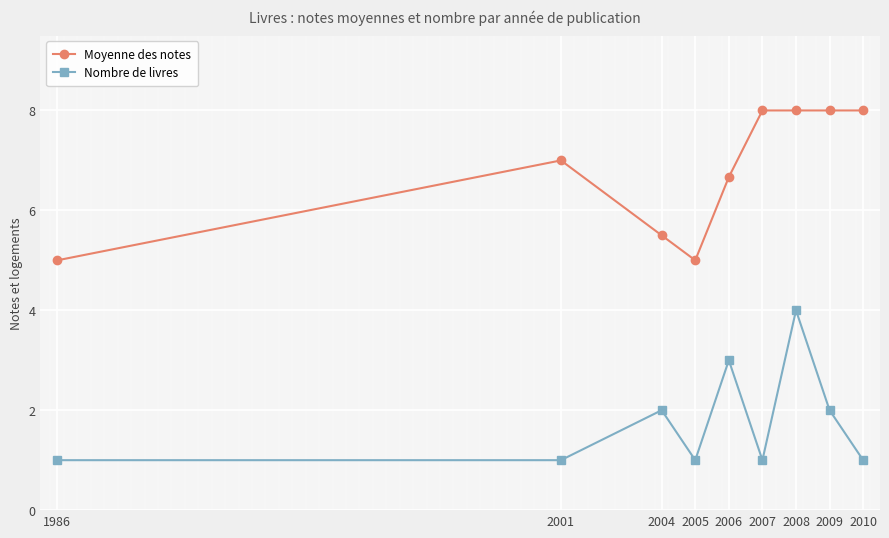

True or false: Nombre de livres and Moyenne des notes cross at least once.

False